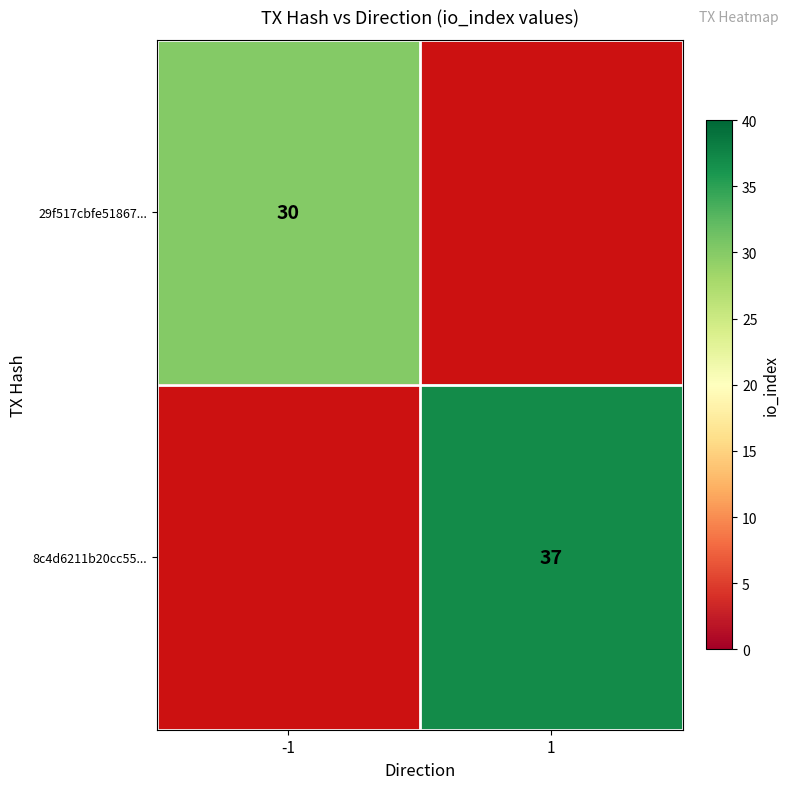

The value of 8c4d6211b20cc55... at 1 is 66. True or false?

False